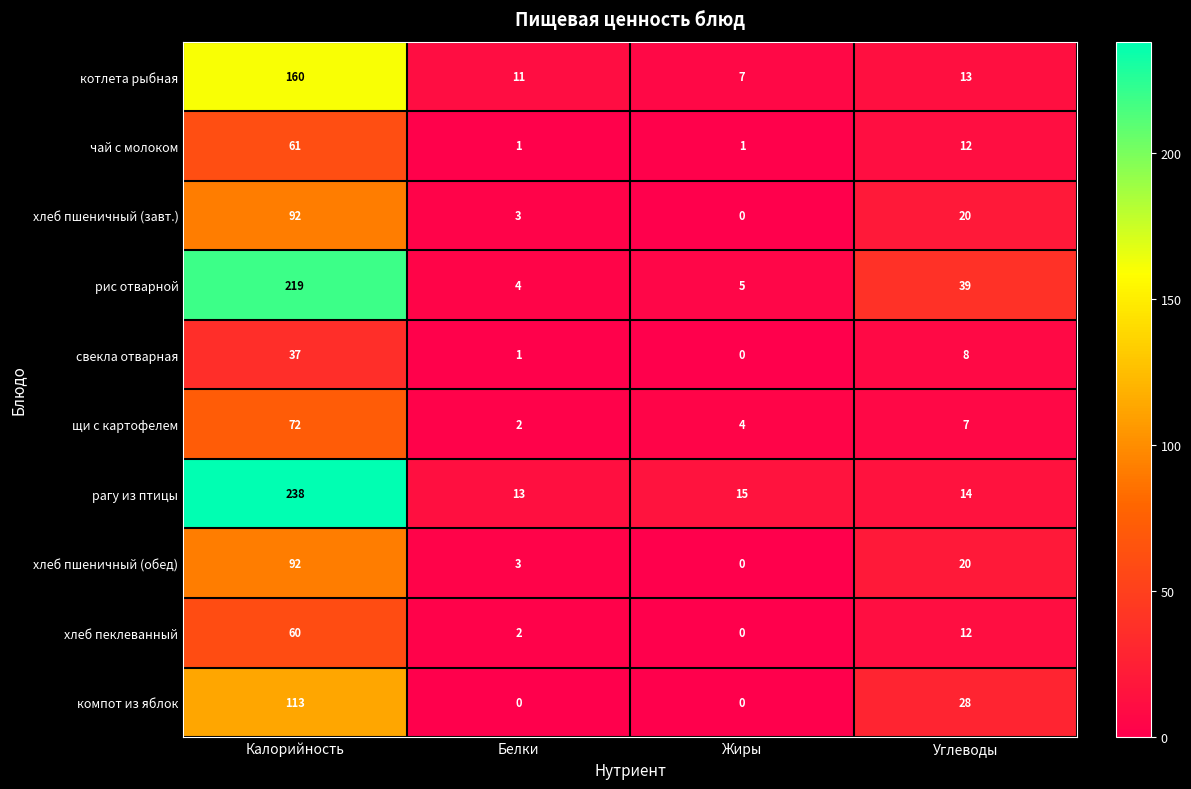

Where does the свекла отварная series first go above 8?

Калорийность